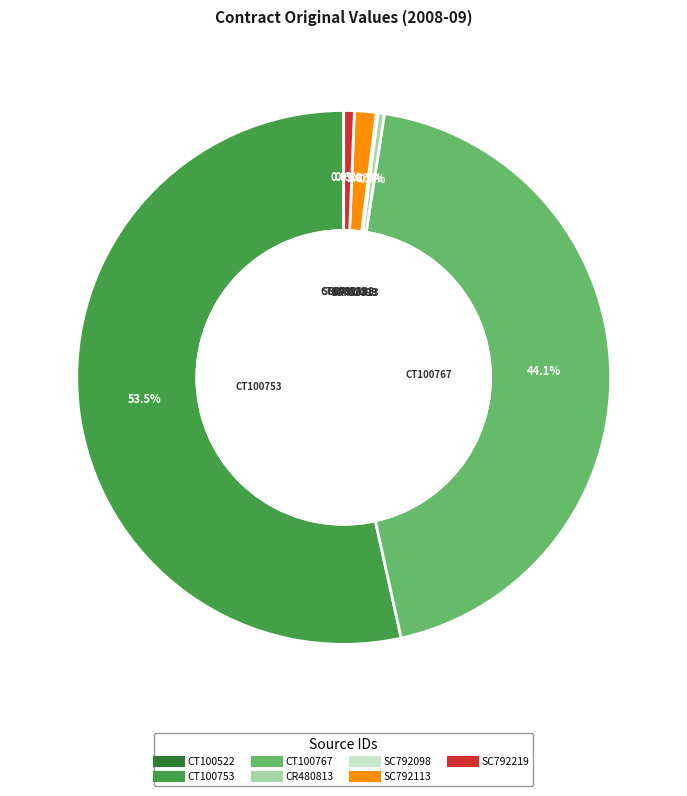

Between CT100767 and CT100753, which is larger?

CT100753